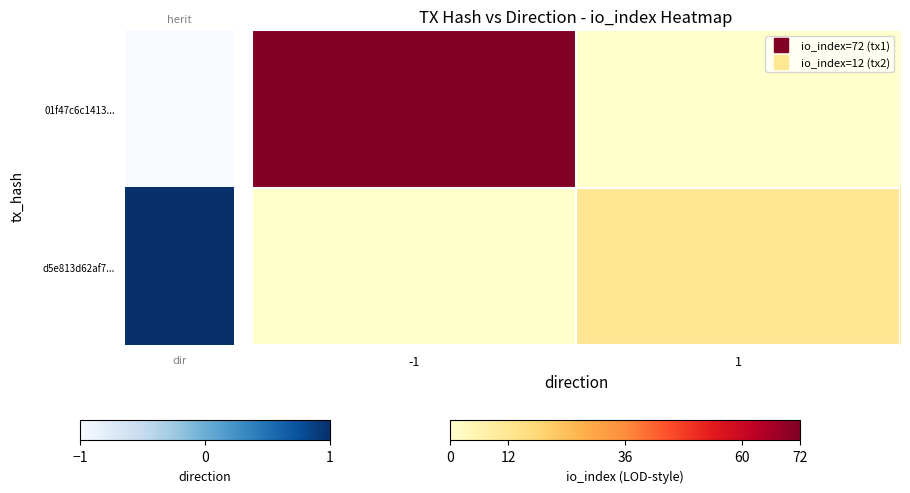

Rank the series by their average value, from highest to lowest.

01f47c6c1413..., d5e813d62af7...